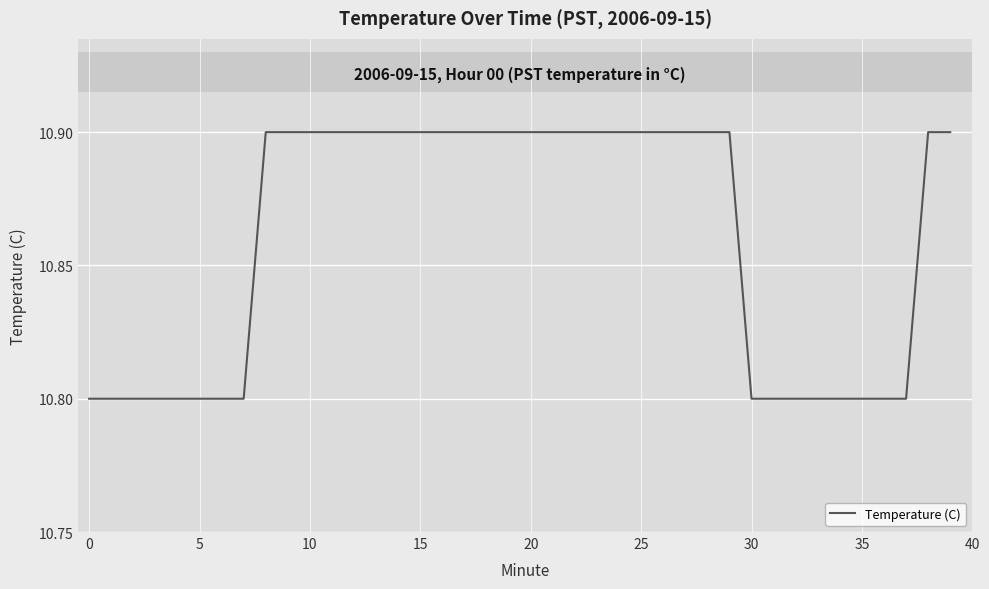

What is the minimum value shown in the chart?

10.8